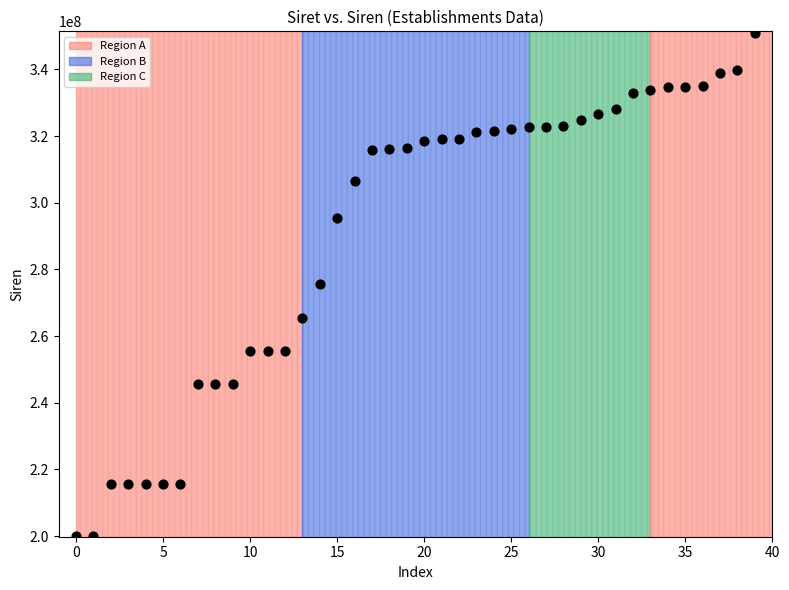

What is the range of Y values (max minus min)?

151047452